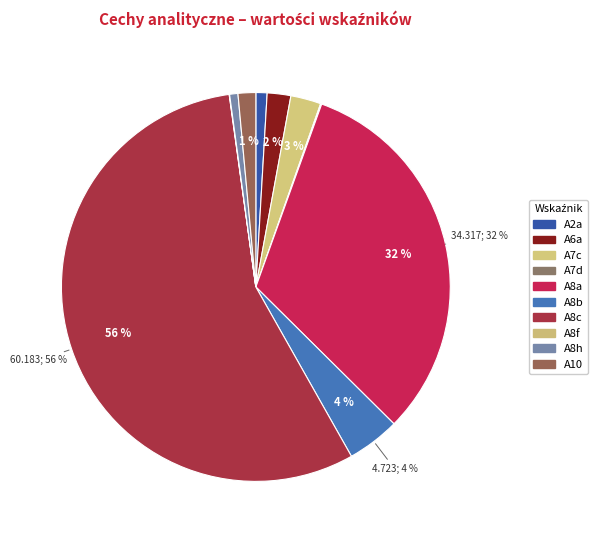

Count the number of slices in the pie.

10